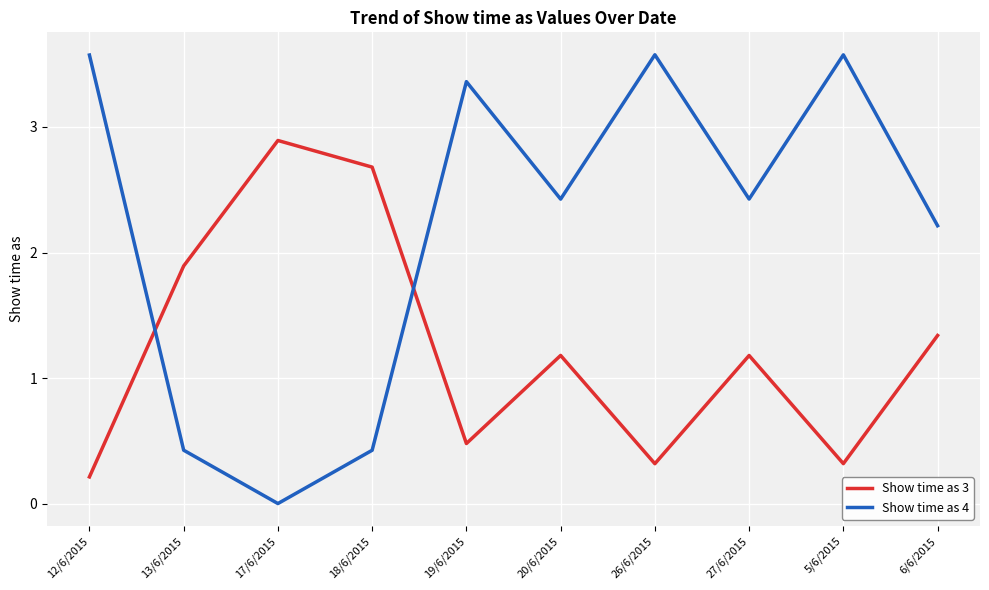

What is the total value across all series at 6/6/2015?

3.6